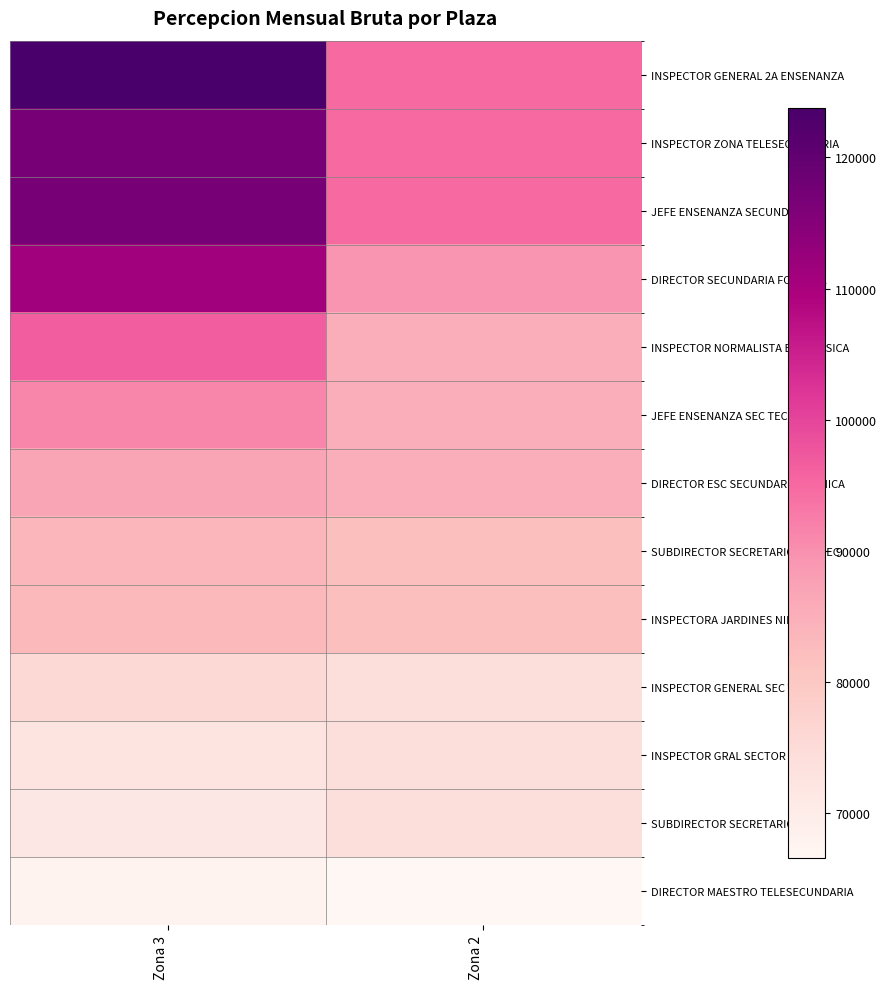

Reading left to right, extract all data points from this chart.

INSPECTOR GENERAL 2A ENSENANZA: Zona 3=123788.8	Zona 2=94818.6
INSPECTOR ZONA TELESECUNDARIA: Zona 3=116782.1	Zona 2=94818.6
JEFE ENSENANZA SECUNDARIA: Zona 3=116781.9	Zona 2=94818.6
DIRECTOR SECUNDARIA FORANEA: Zona 3=111223.7	Zona 2=89451.9
INSPECTOR NORMALISTA EDUC FISICA: Zona 3=96710.0	Zona 2=85194.2
JEFE ENSENANZA SEC TECNICA: Zona 3=91235.8	Zona 2=85194.2
DIRECTOR ESC SECUNDARIA TECNICA: Zona 3=86893.6	Zona 2=85194.2
SUBDIRECTOR SECRETARIO SEC TEC: Zona 3=83550.9	Zona 2=81916.9
INSPECTORA JARDINES NINOS: Zona 3=83010.7	Zona 2=81916.9
INSPECTOR GENERAL SEC TEC: Zona 3=75554.7	Zona 2=74077.1
INSPECTOR GRAL SECTOR JARDIN: Zona 3=72442.4	Zona 2=74077.1
SUBDIRECTOR SECRETARIO SEC: Zona 3=71278.0	Zona 2=74077.1
DIRECTOR MAESTRO TELESECUNDARIA: Zona 3=67885.6	Zona 2=66557.9